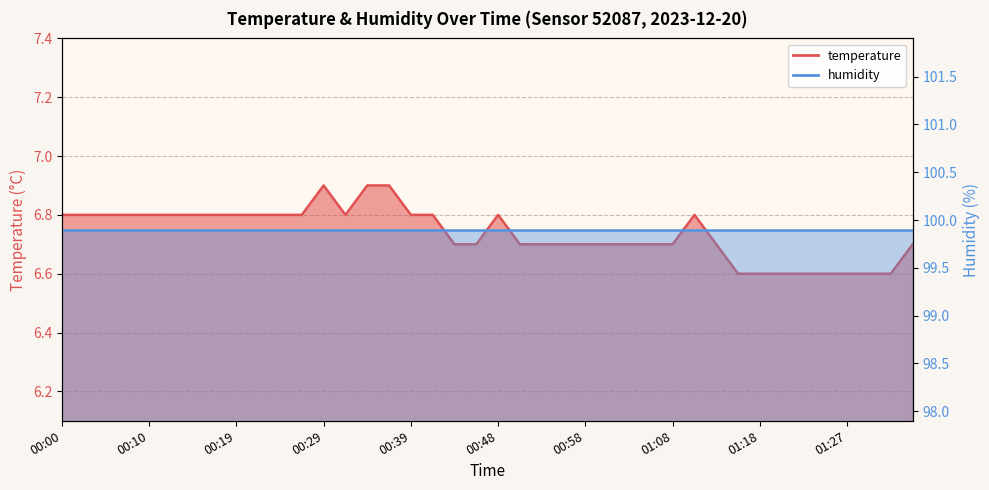

What is the difference between the maximum and minimum values?

0.3